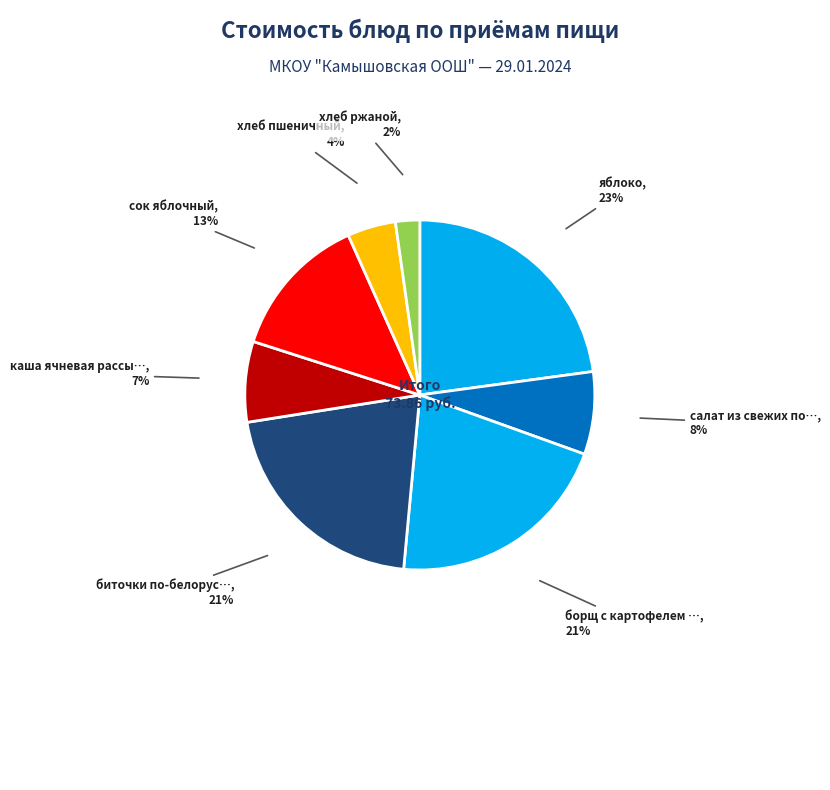

Count the number of slices in the pie.

8